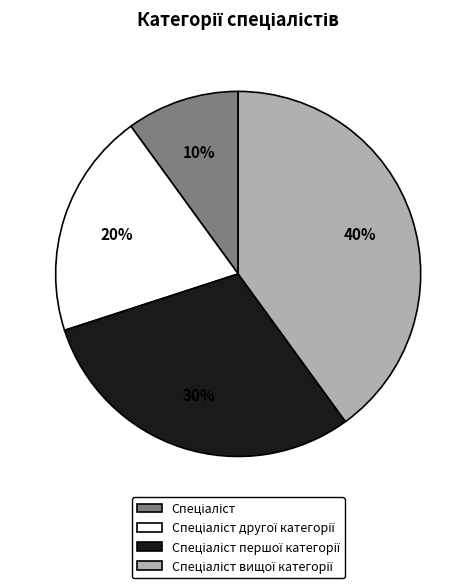

Is there any slice that represents more than half of the pie?

No